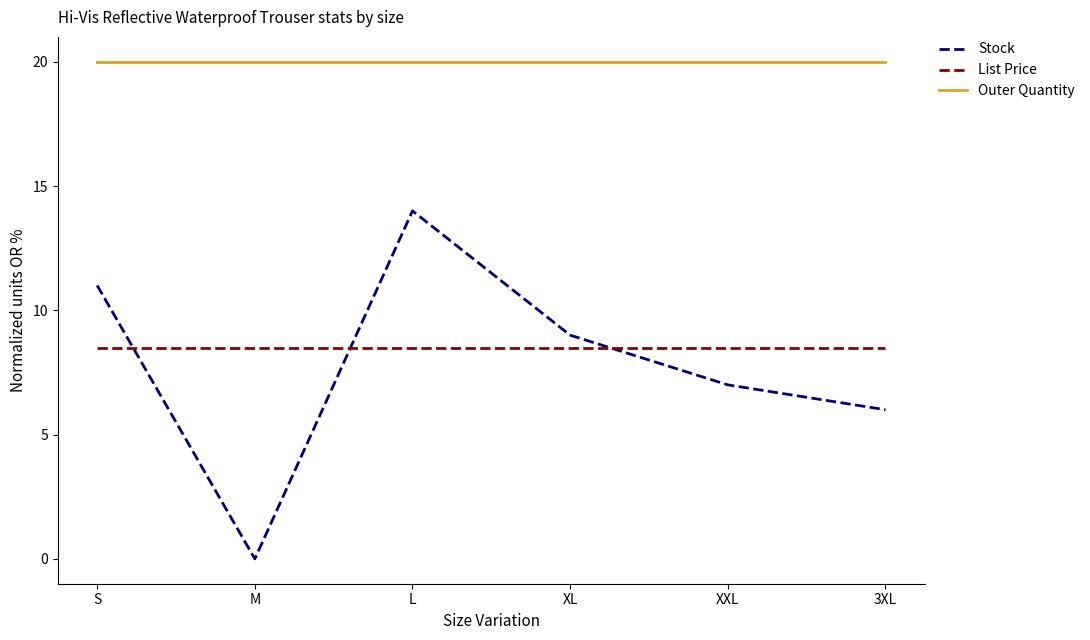

Which series has the largest total across all categories?

Outer Quantity